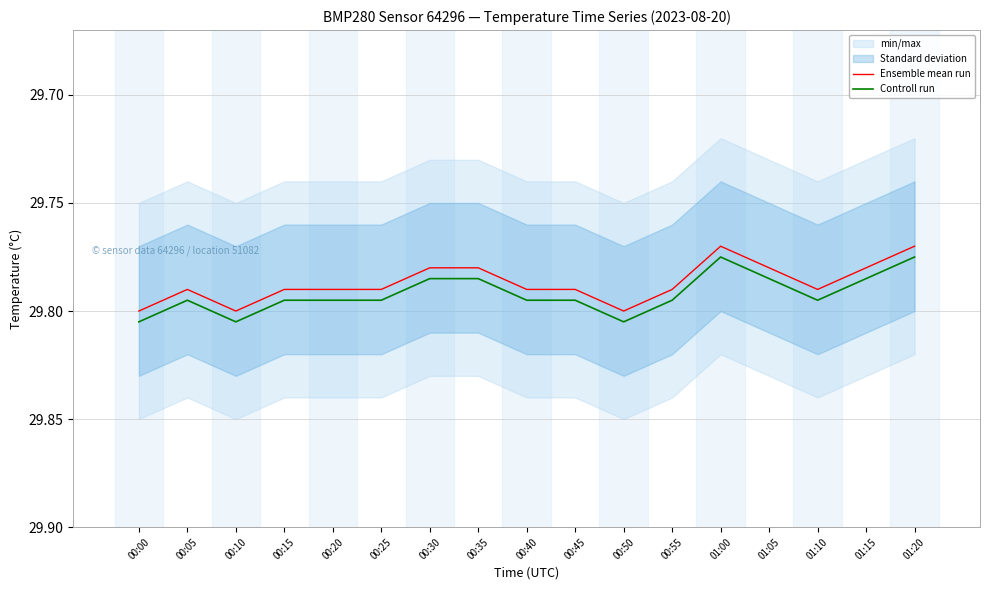

How many interior local valleys does the Ensemble mean run series have?

2